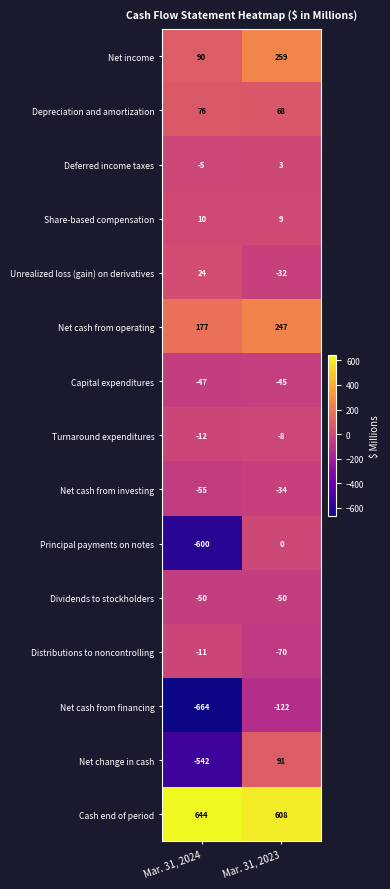

List the labels in order of Net cash from operating value, smallest first.

Mar. 31, 2024, Mar. 31, 2023